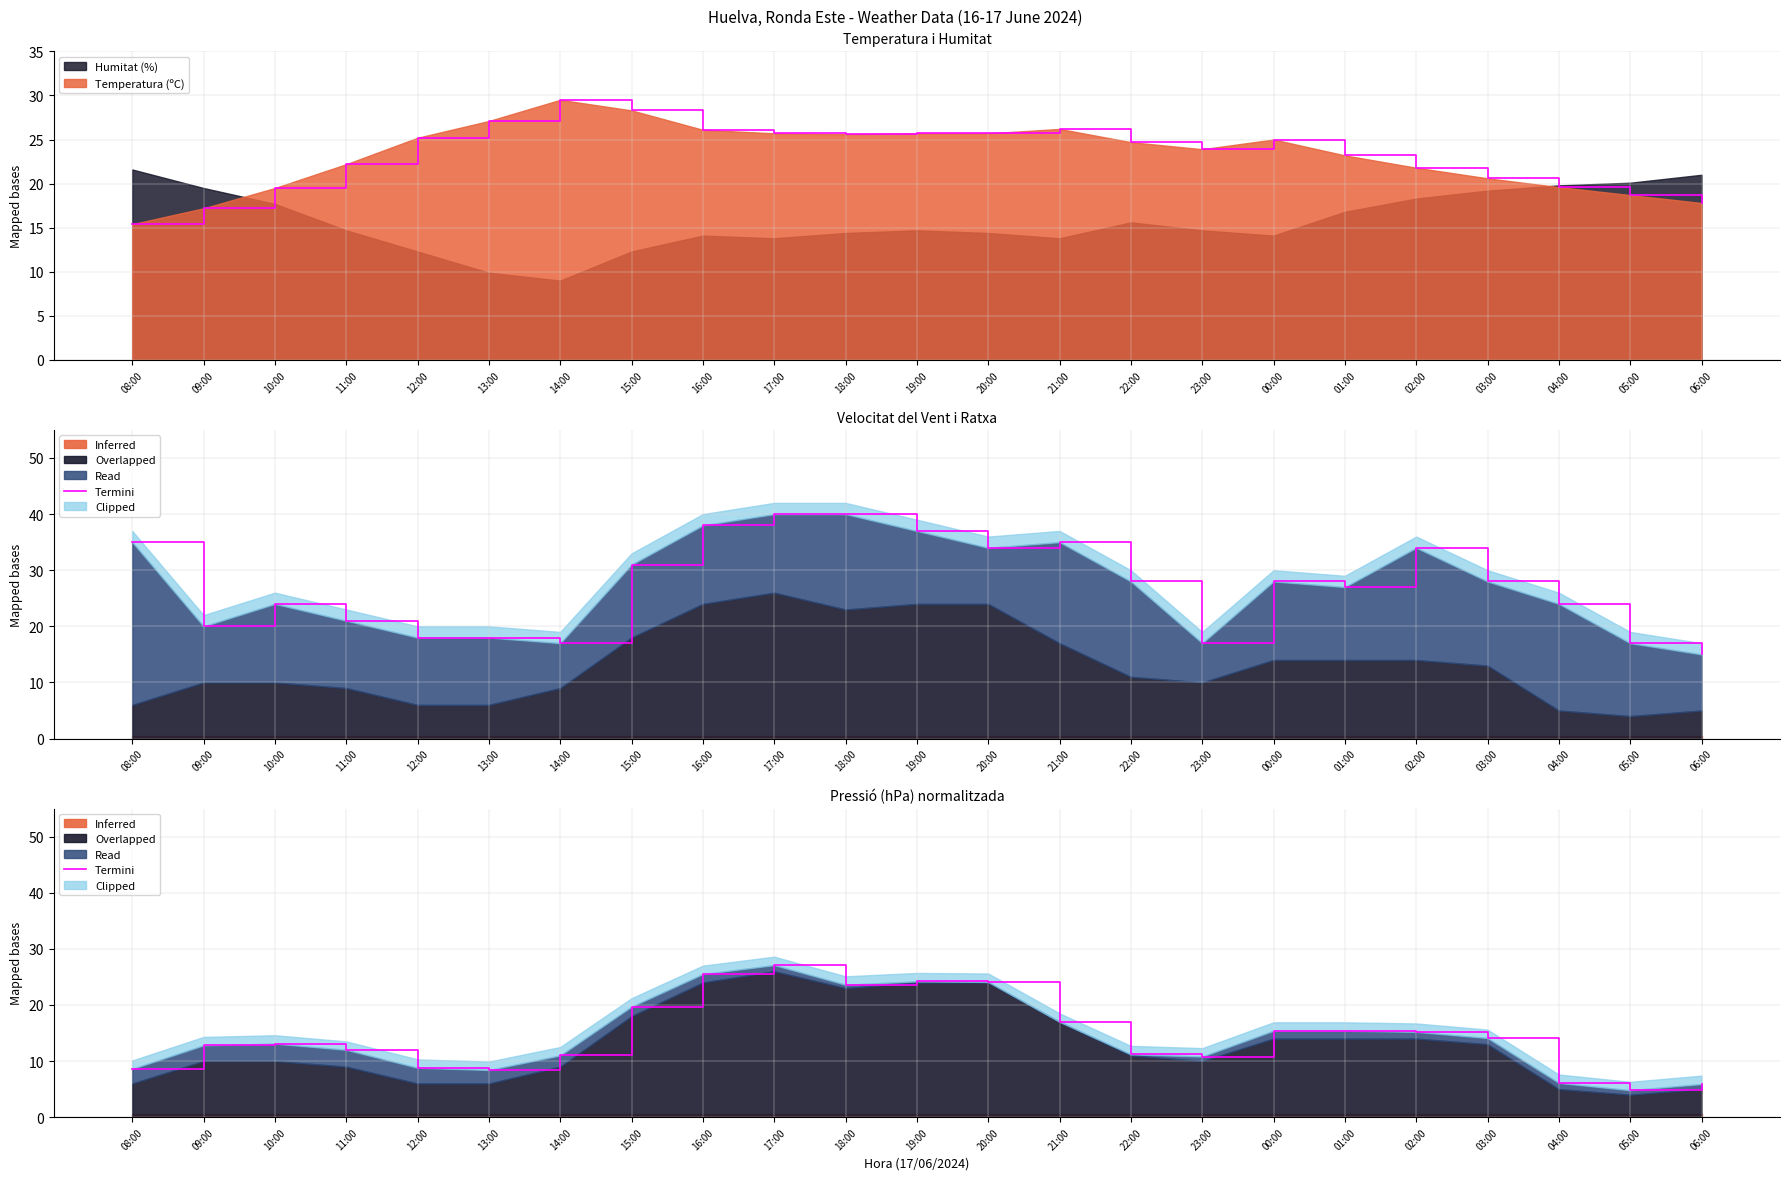

At which label does Temperatura (ºC) reach its minimum?

08:00